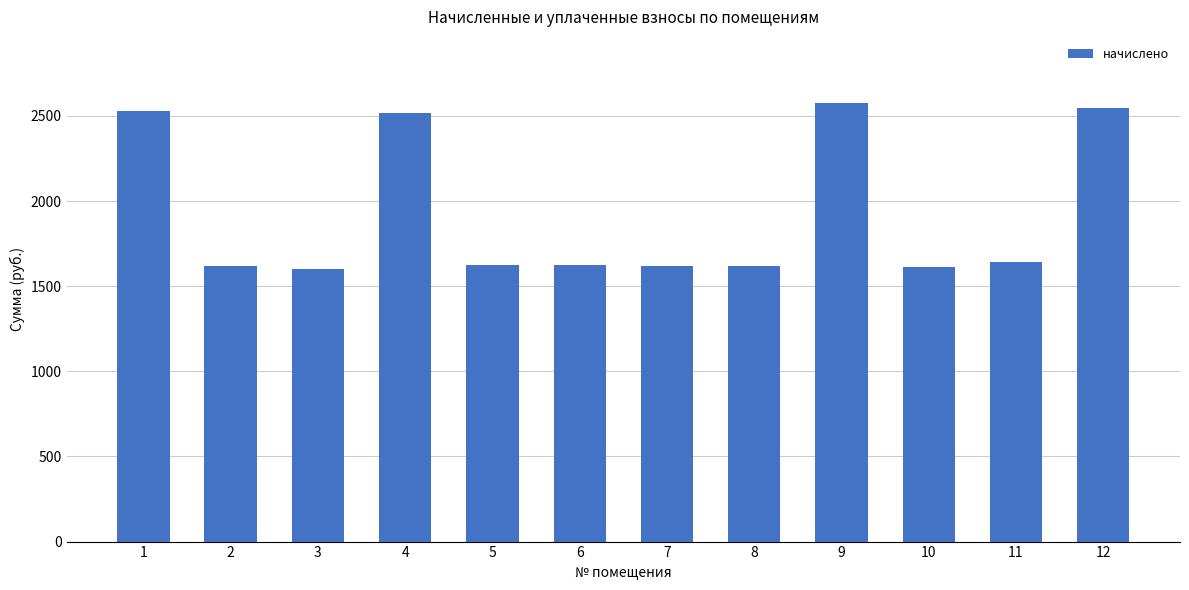

Where does the data first go above 1624?

1